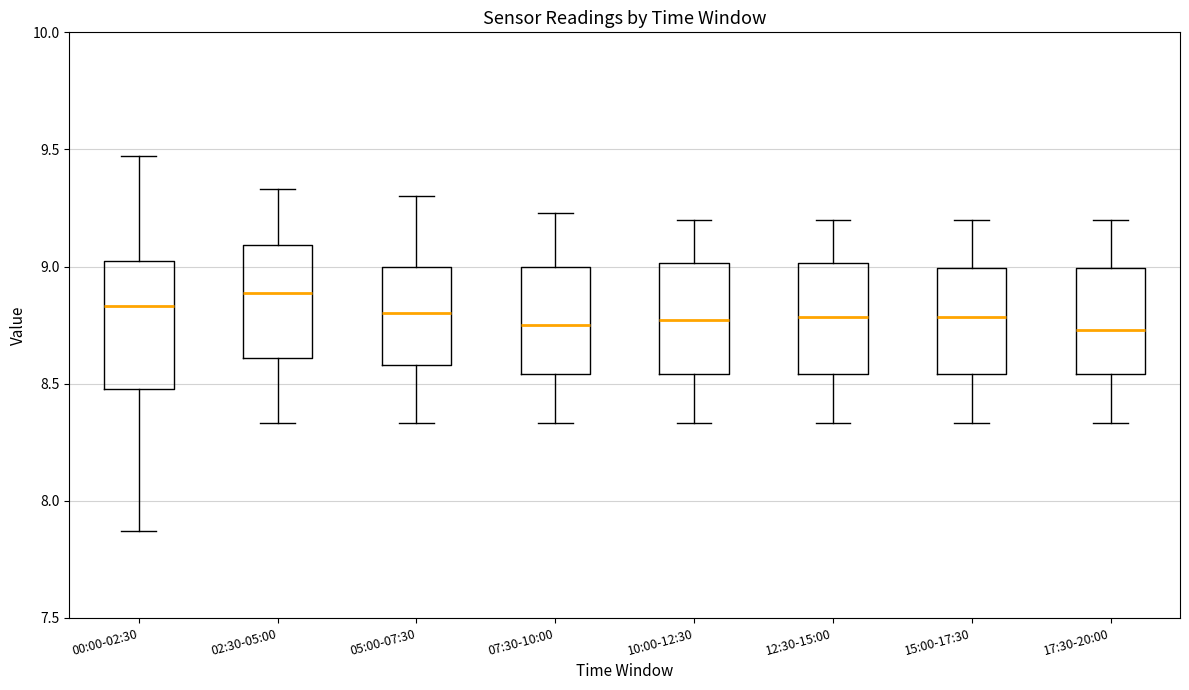

Reading left to right, read every box against the y-axis: the position of its median line, the range the box covers, and the ends of its whiskers. The values are not printed on the chart, so give them approximately, as read against the axis.

00:00-02:30: median 8.85, box 8.50 to 9.00, whiskers 7.85 to 9.45
02:30-05:00: median 8.90, box 8.60 to 9.10, whiskers 8.35 to 9.35
05:00-07:30: median 8.80, box 8.60 to 9.00, whiskers 8.35 to 9.30
07:30-10:00: median 8.75, box 8.55 to 9.00, whiskers 8.35 to 9.25
10:00-12:30: median 8.75, box 8.55 to 9.00, whiskers 8.35 to 9.20
12:30-15:00: median 8.80, box 8.55 to 9.00, whiskers 8.35 to 9.20
15:00-17:30: median 8.80, box 8.55 to 9.00, whiskers 8.35 to 9.20
17:30-20:00: median 8.75, box 8.55 to 9.00, whiskers 8.35 to 9.20